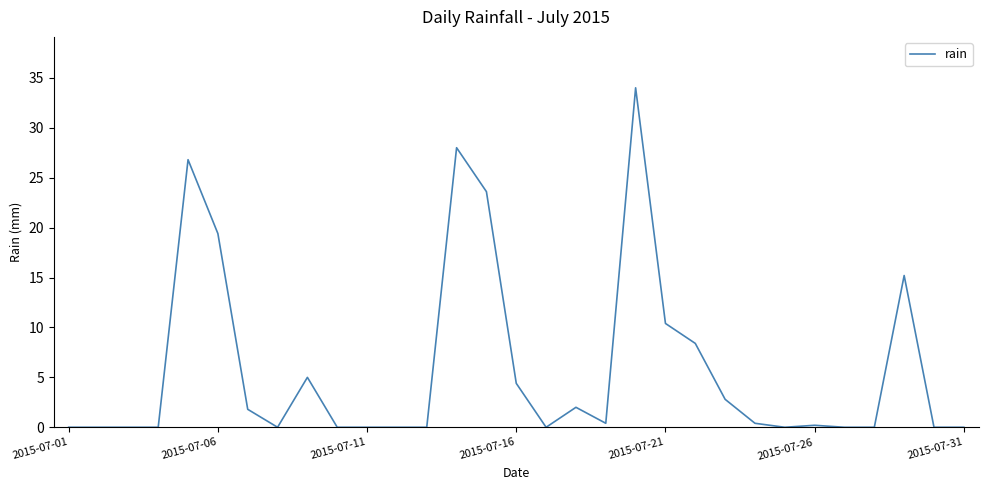

How many lines are shown in the chart?

1